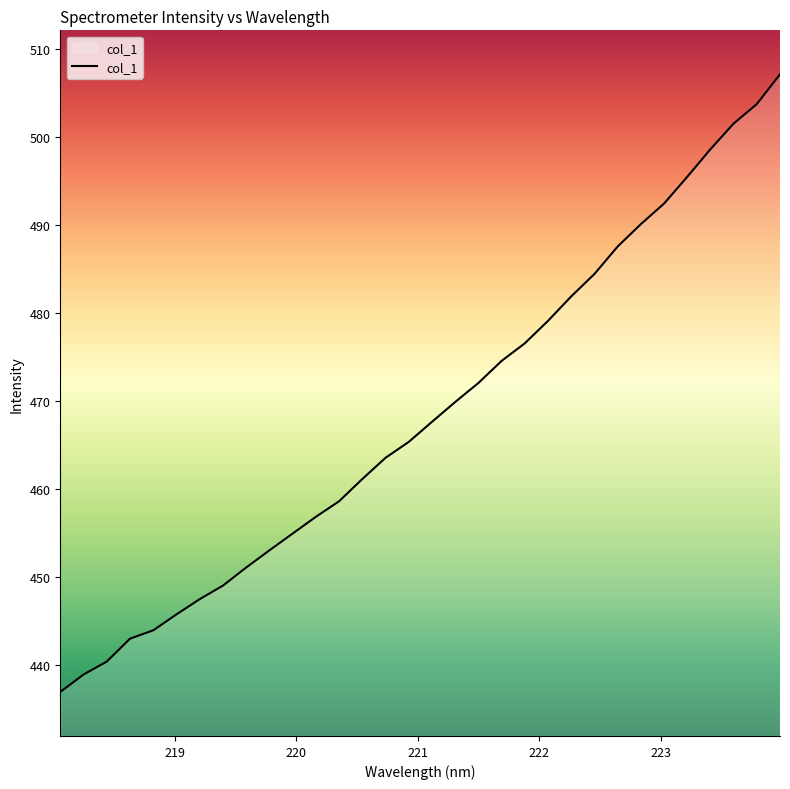

What is the difference between the maximum and minimum values?

70.2